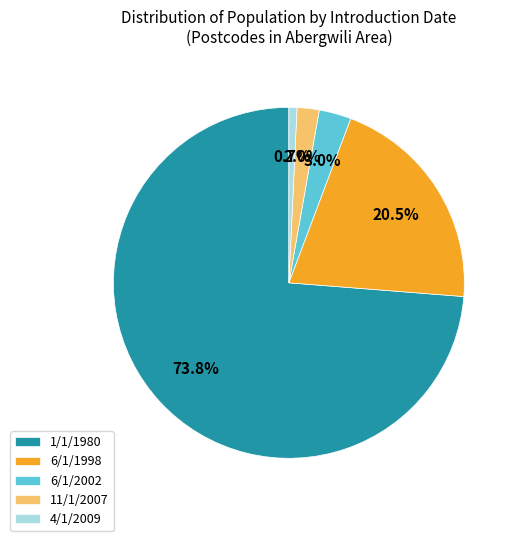

What portion of the pie excludes 11/1/2007?

98.0%